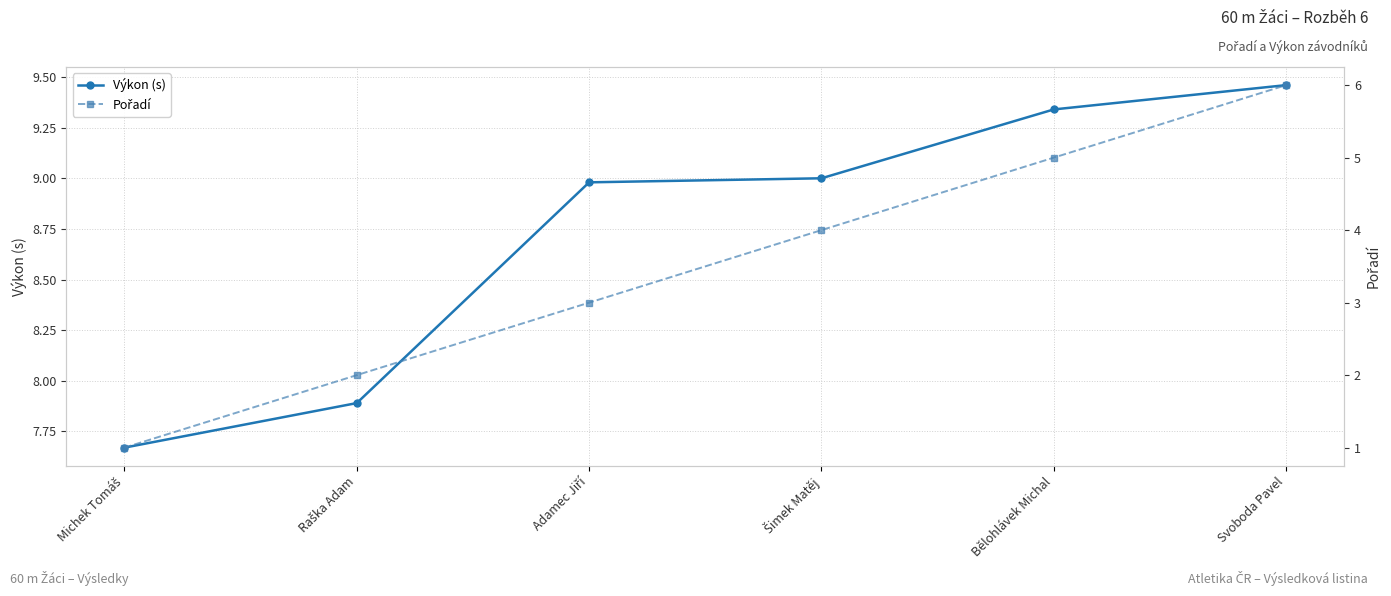

What is the difference between the second highest and minimum values in the Výkon (s) series?

1.7